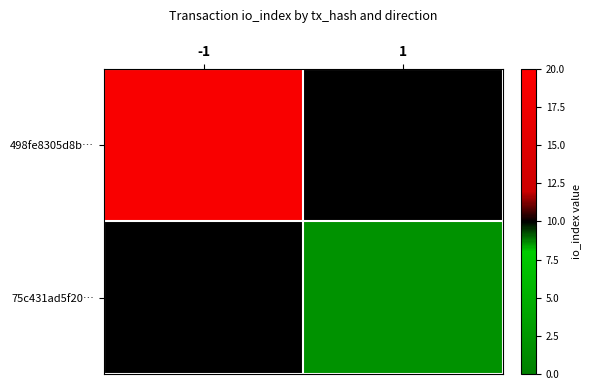

List the series in order of their overall mean, lowest first.

75c431ad5f20…, 498fe8305d8b…